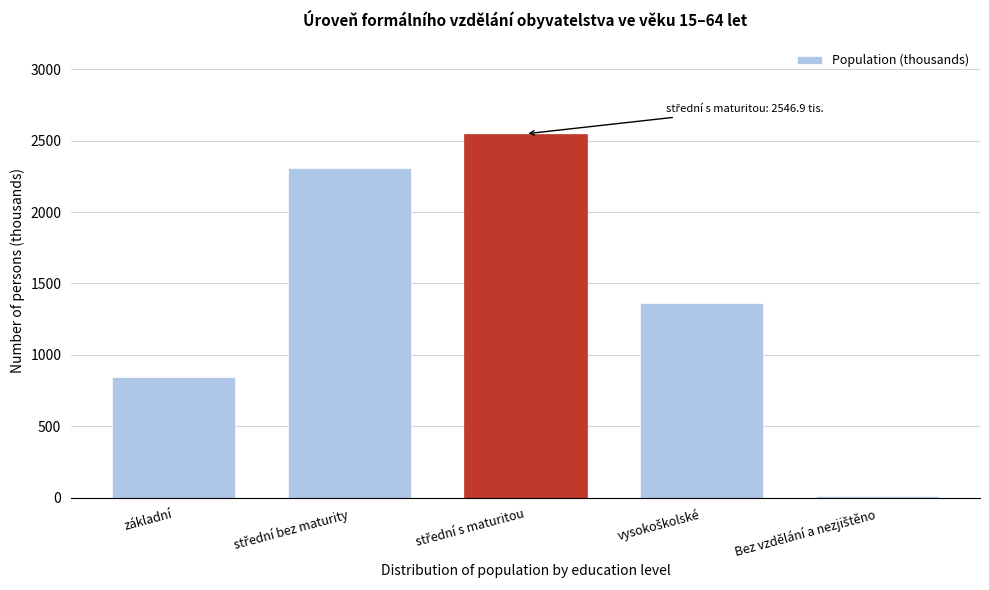

Reading right to left, list all the values displayed in this chart.

13.0	1361.0	2546.9	2305.6	847.0